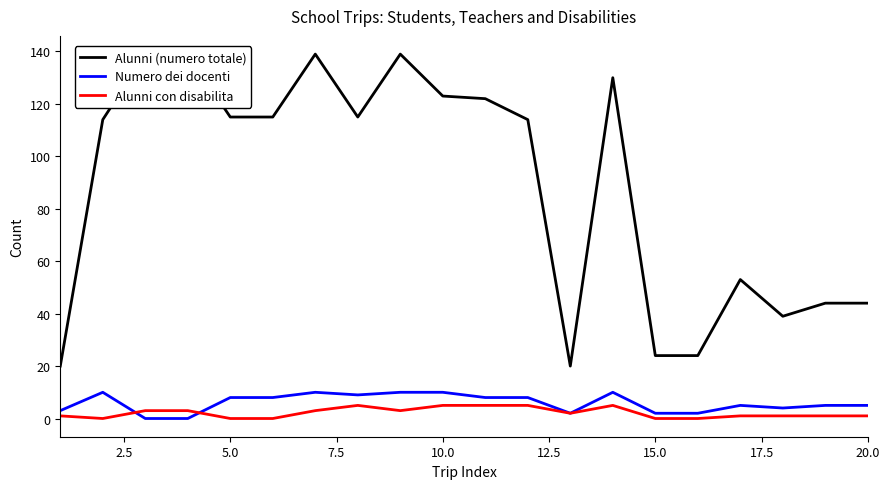

What is the highest value of the Numero dei docenti series?

10